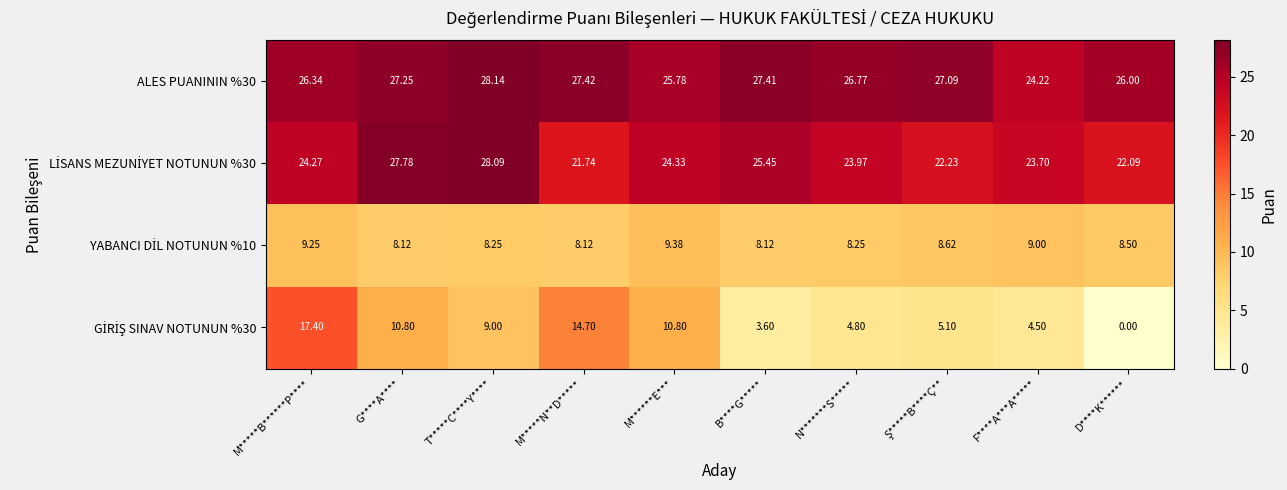

Which label corresponds to the smallest value in the chart?

D****K******